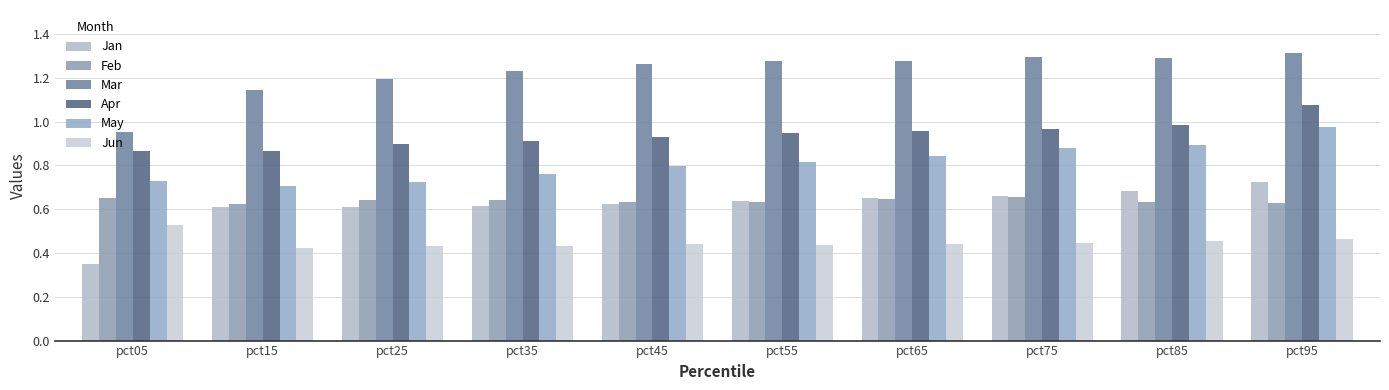

What is the lowest value of the Apr series?

0.9